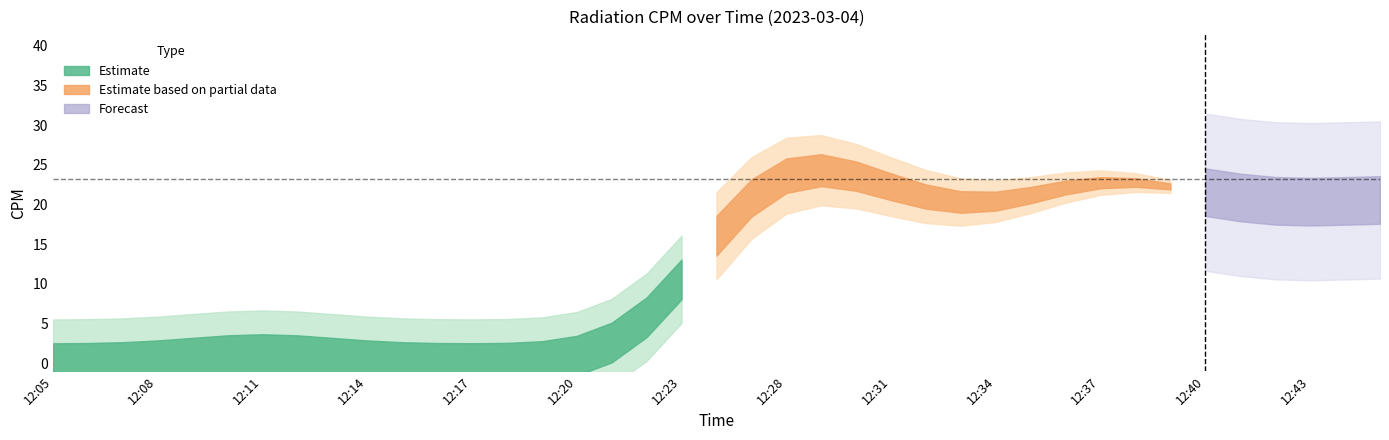

Where is the data nearest to the value 15?

12:42